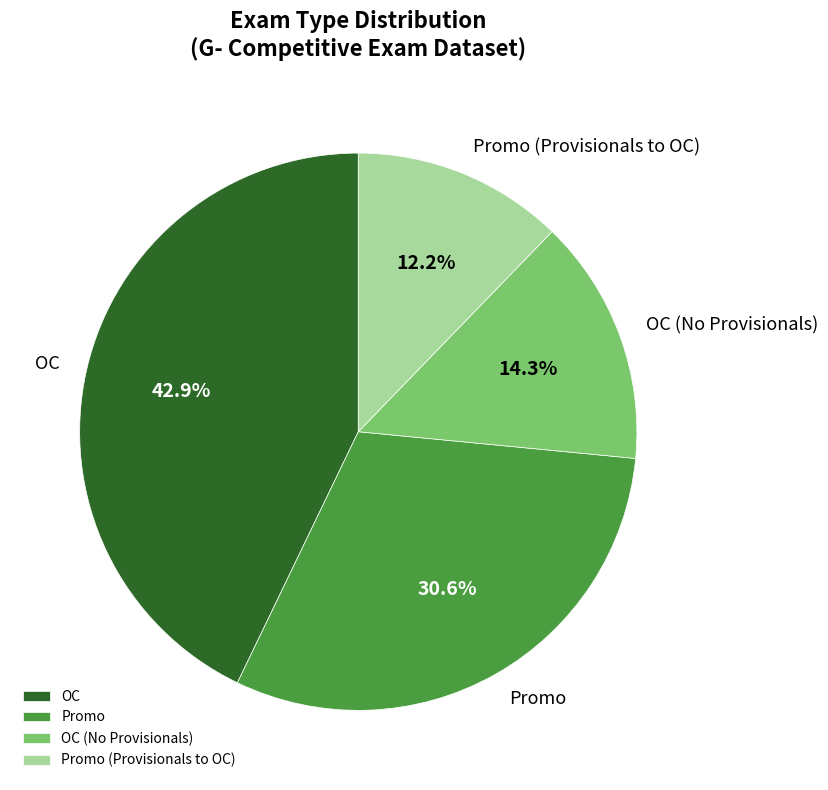

Is Promo the majority of the pie?

No